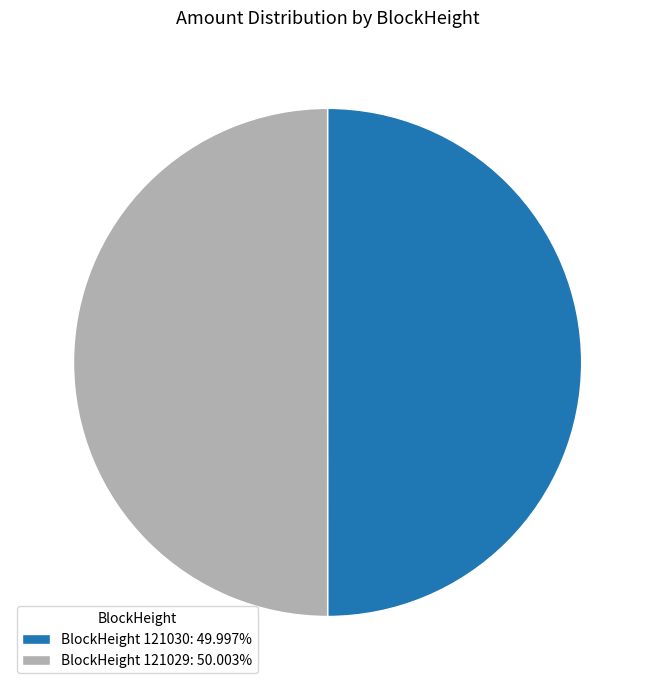

Combined, do BlockHeight 121029: 50.003% and BlockHeight 121030: 49.997% account for over 50%?

Yes